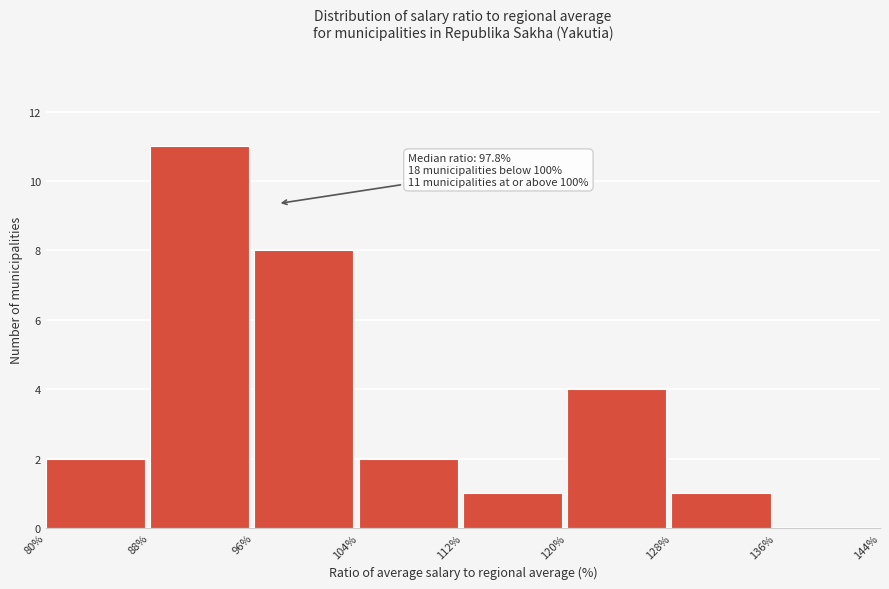

Which range on the x-axis has the tallest bar?

88% to 96%